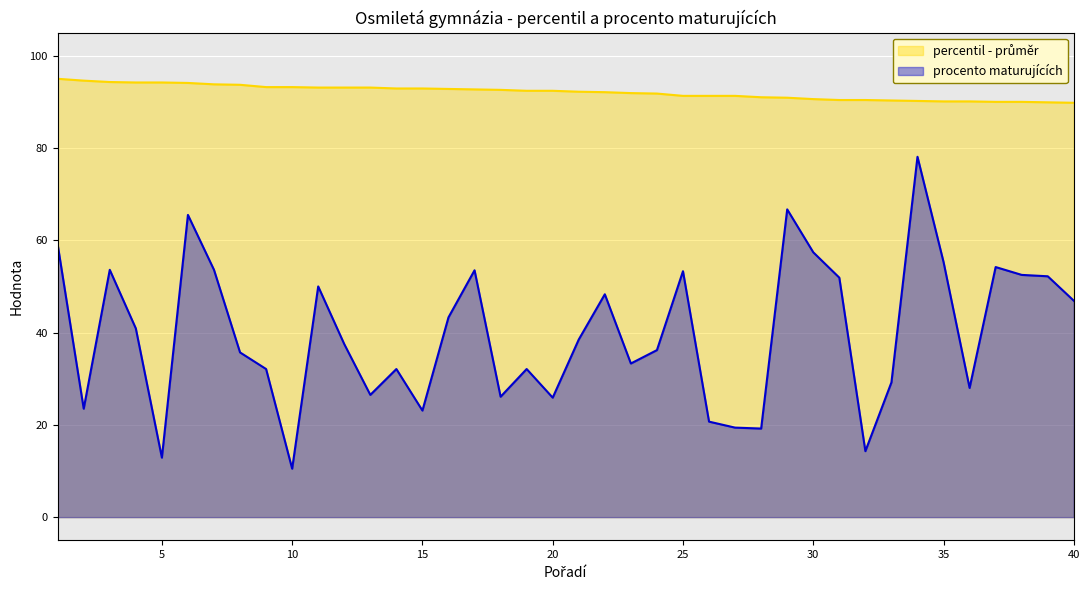

How many lines are shown in the chart?

2